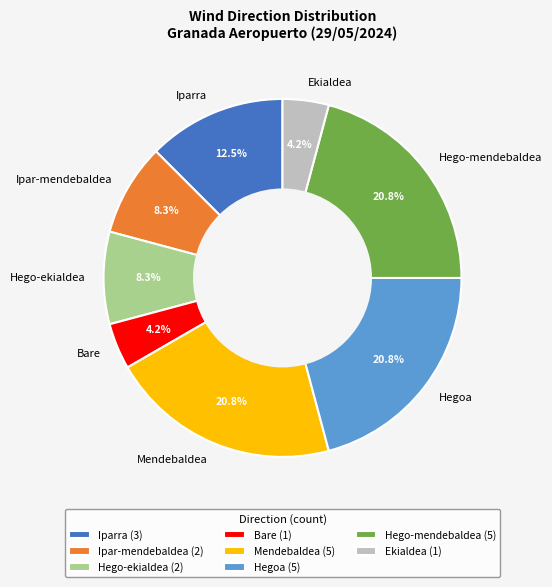

Does any single category account for the majority?

No